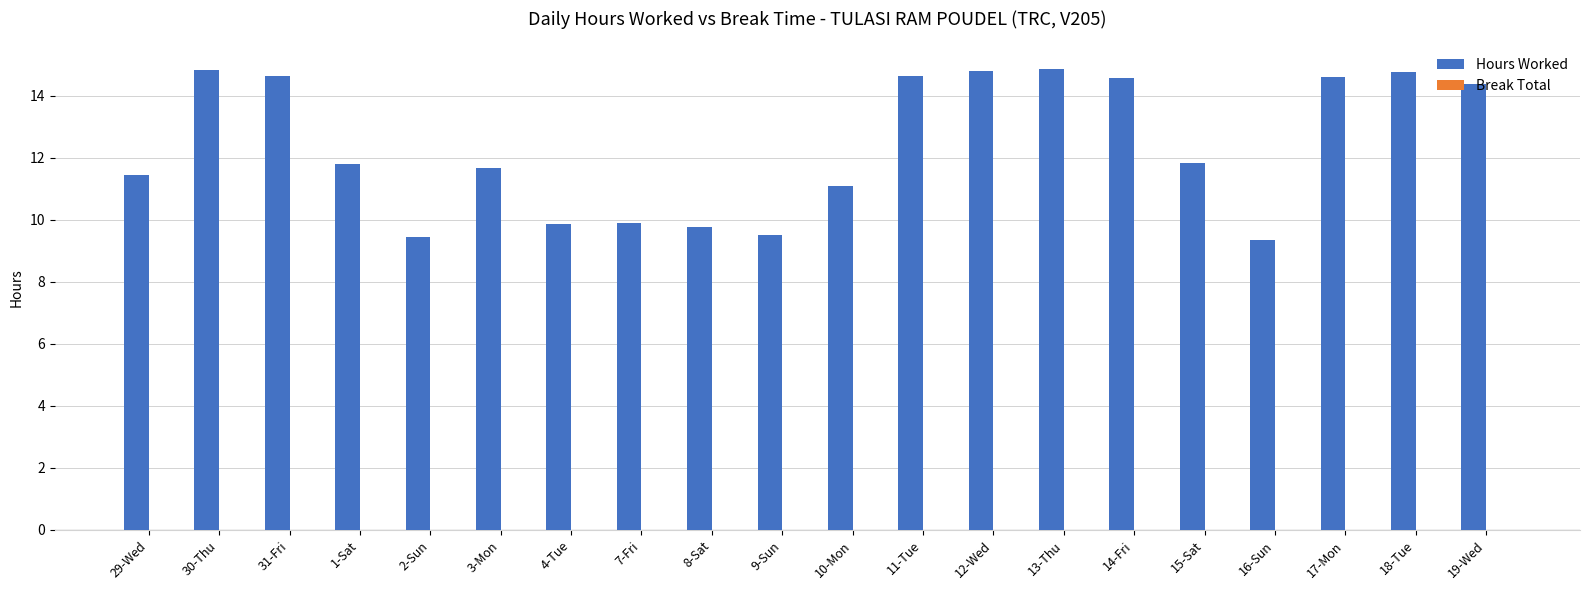

What is the value of the 3rd bar from the left?

14.6